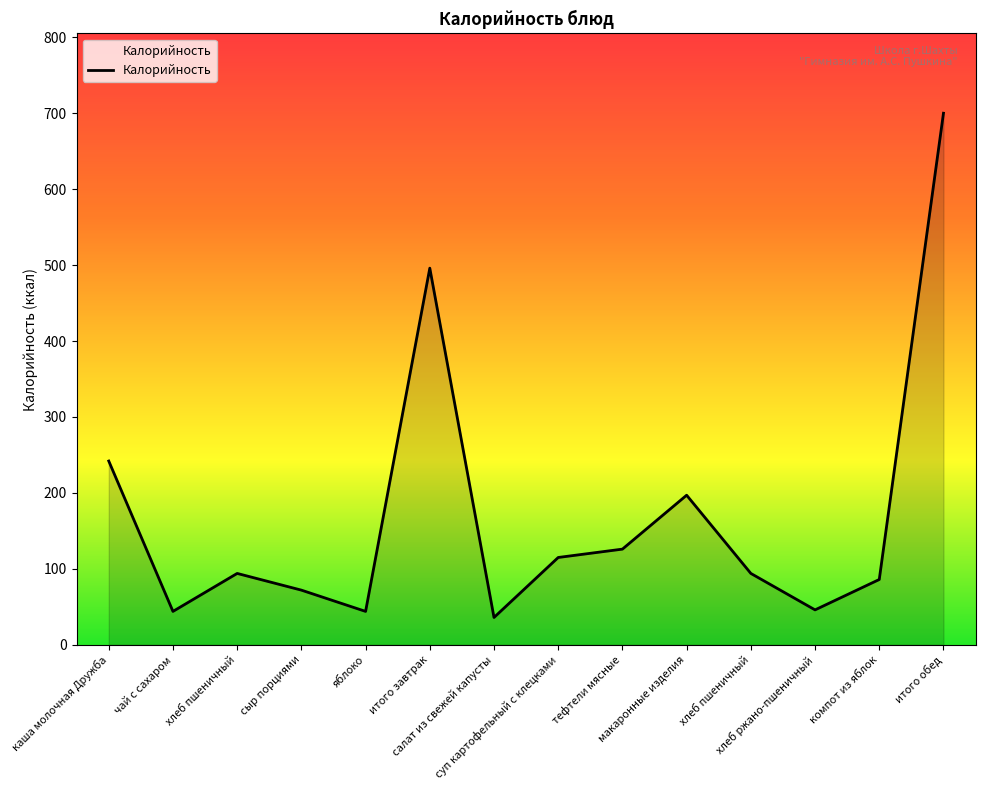

What is the ratio of the value at компот из яблок to the value at итого завтрак?

0.2